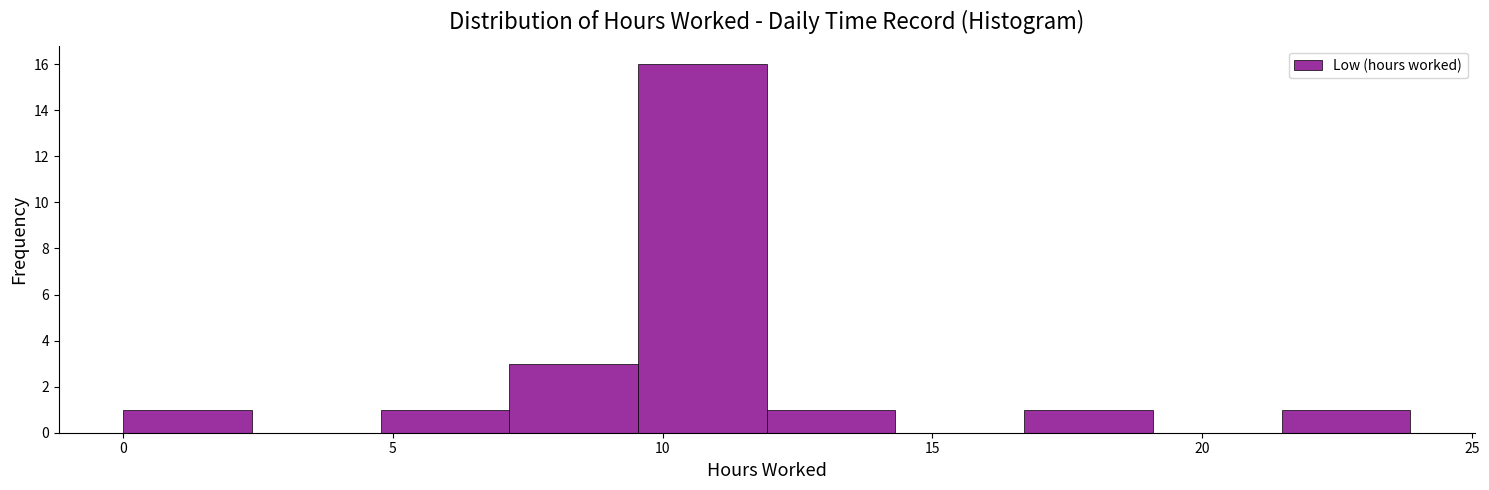

Reading left to right, transcribe this chart: for each bar, give the range it covers on the x-axis and its height. Neither the bar edges nor the heights are printed on the chart, so give them approximately, as read against the axes.

0.0 to 2.5: 1
2.5 to 5.0: 0
5.0 to 7.0: 1
7.0 to 9.5: 3
9.5 to 12.0: 16
12.0 to 14.5: 1
14.5 to 16.5: 0
16.5 to 19.0: 1
19.0 to 21.5: 0
21.5 to 24.0: 1